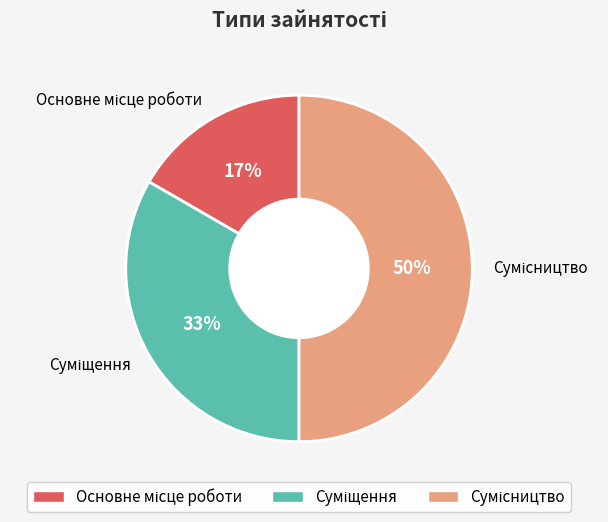

Count the number of slices in the pie.

3